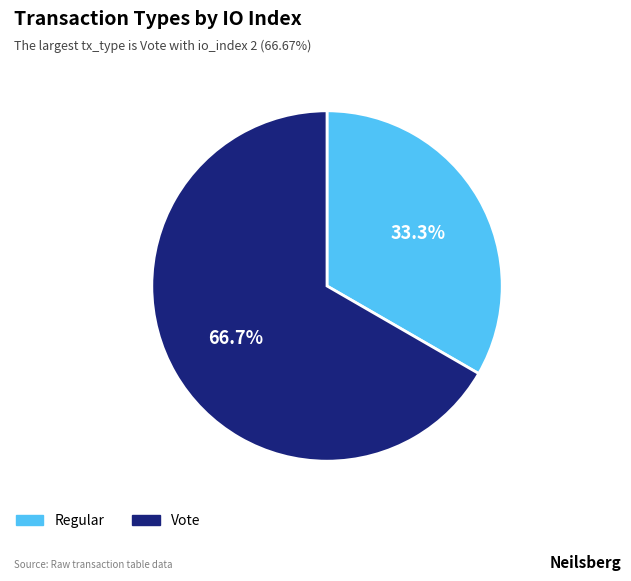

What is the smallest slice in the pie chart?

Regular